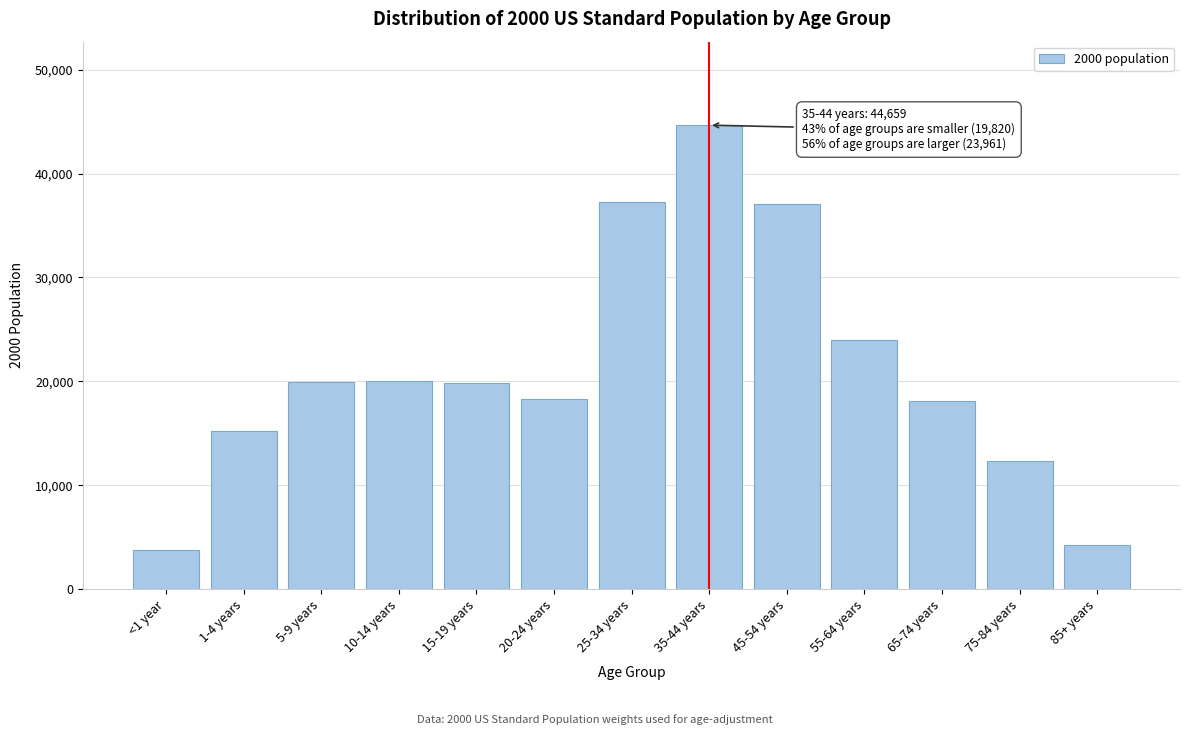

What is the difference between the maximum and minimum values?

40864